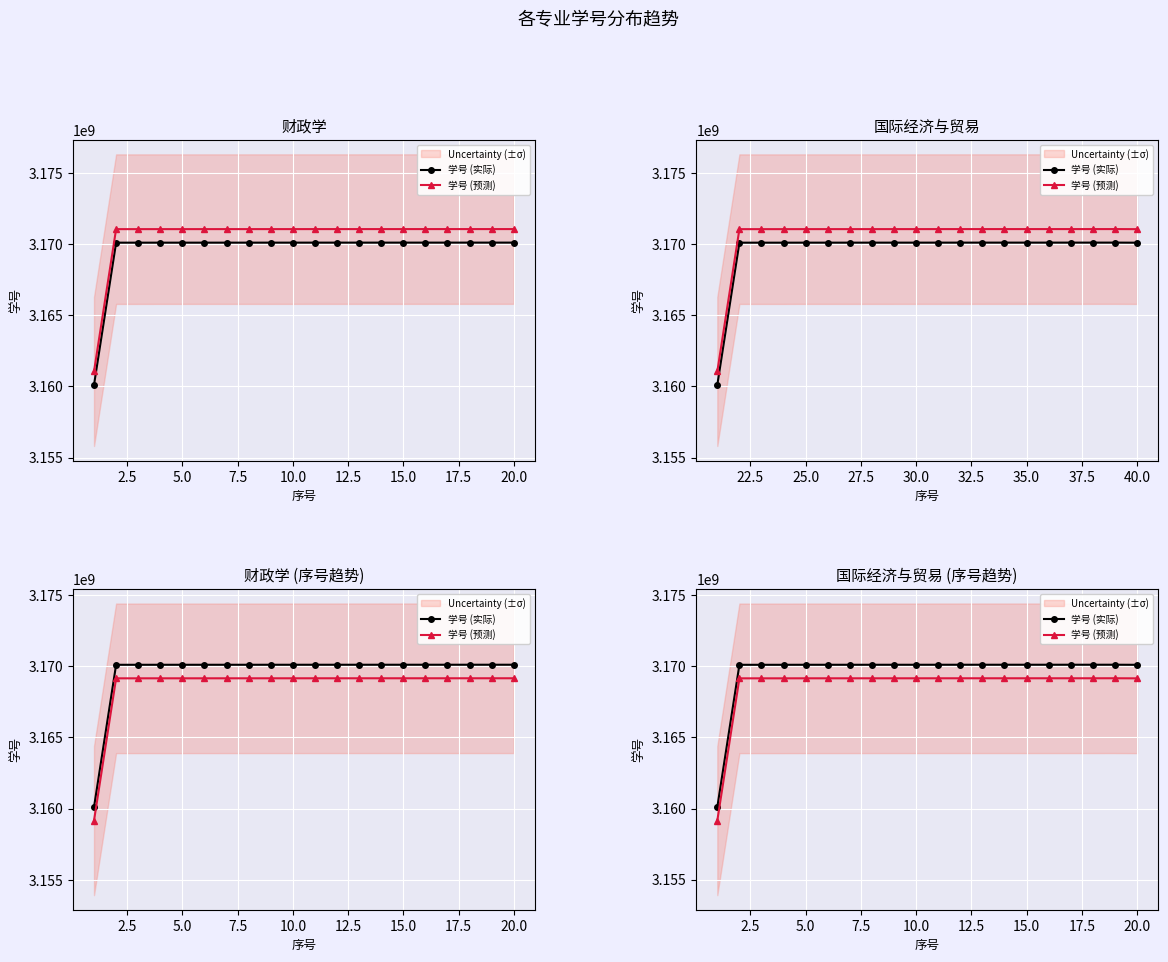

True or false: 学号 (预测) has a value of 3169148995.0 at 20.0.

True